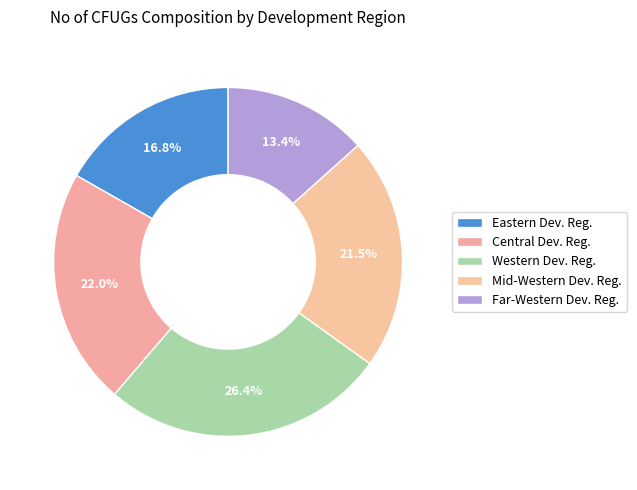

To the nearest percent, what is the average slice percentage?

20%